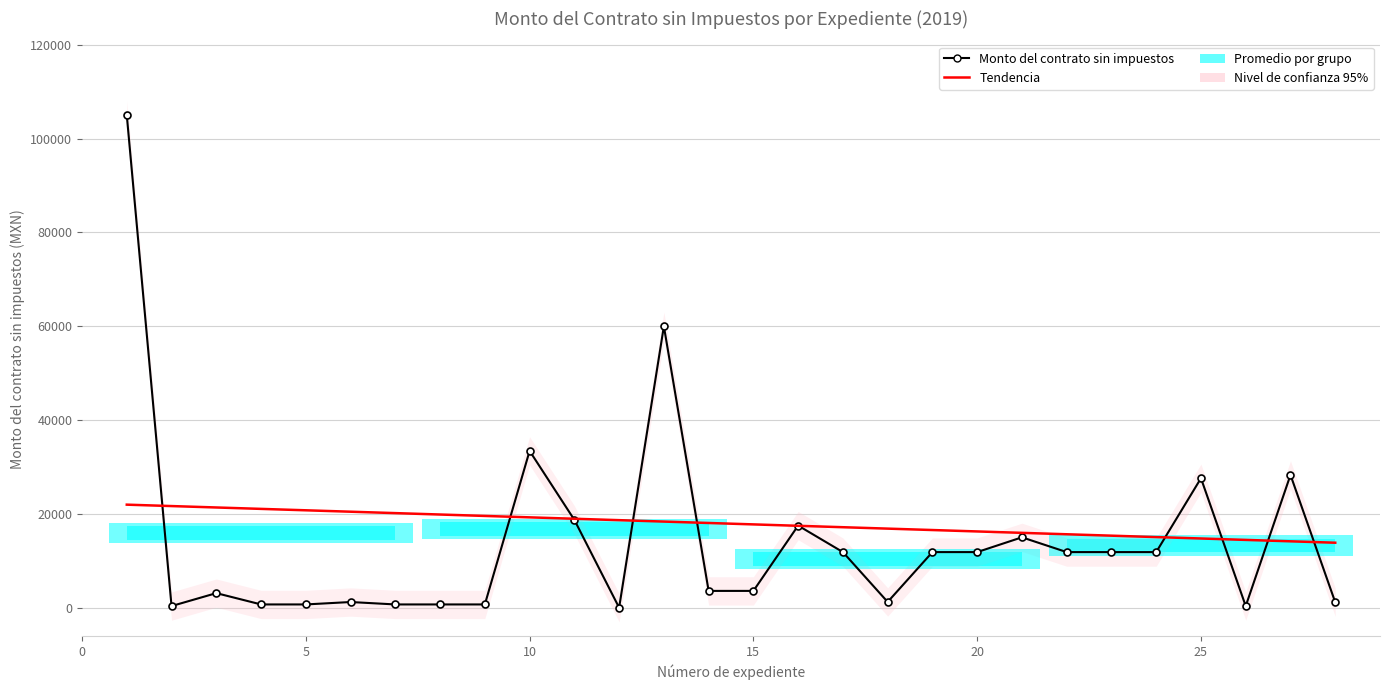

What is the value of the 18th point from the left?

1222.4